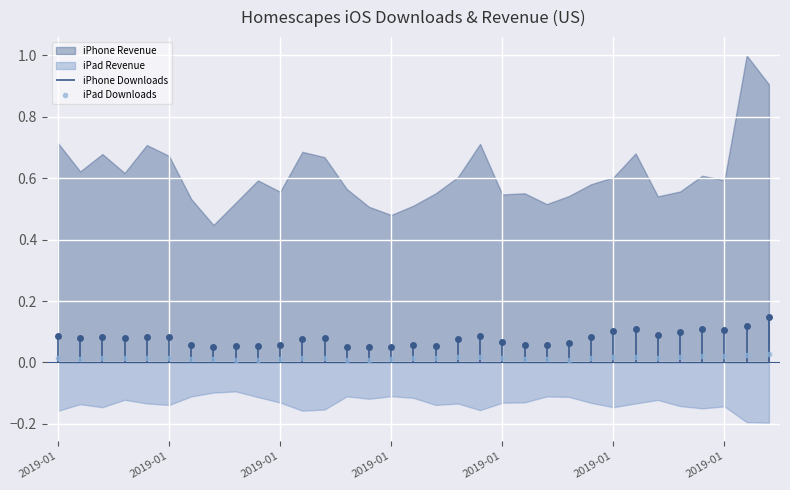

The chart shows a value of 0.0 at 16. True or false?

False